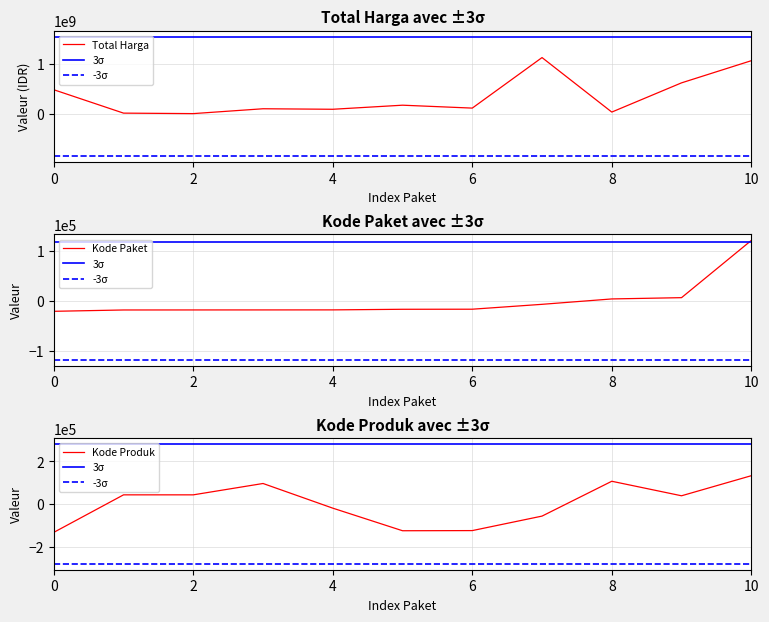

What is the highest value of the Total Harga series?

1126784000